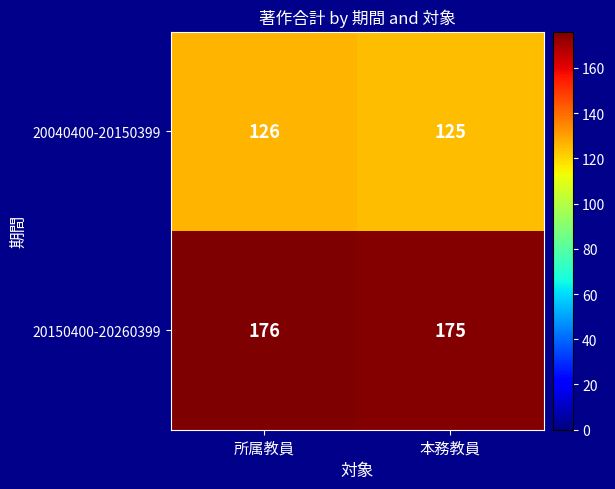

At how many categories does at least one series exceed 133?

2